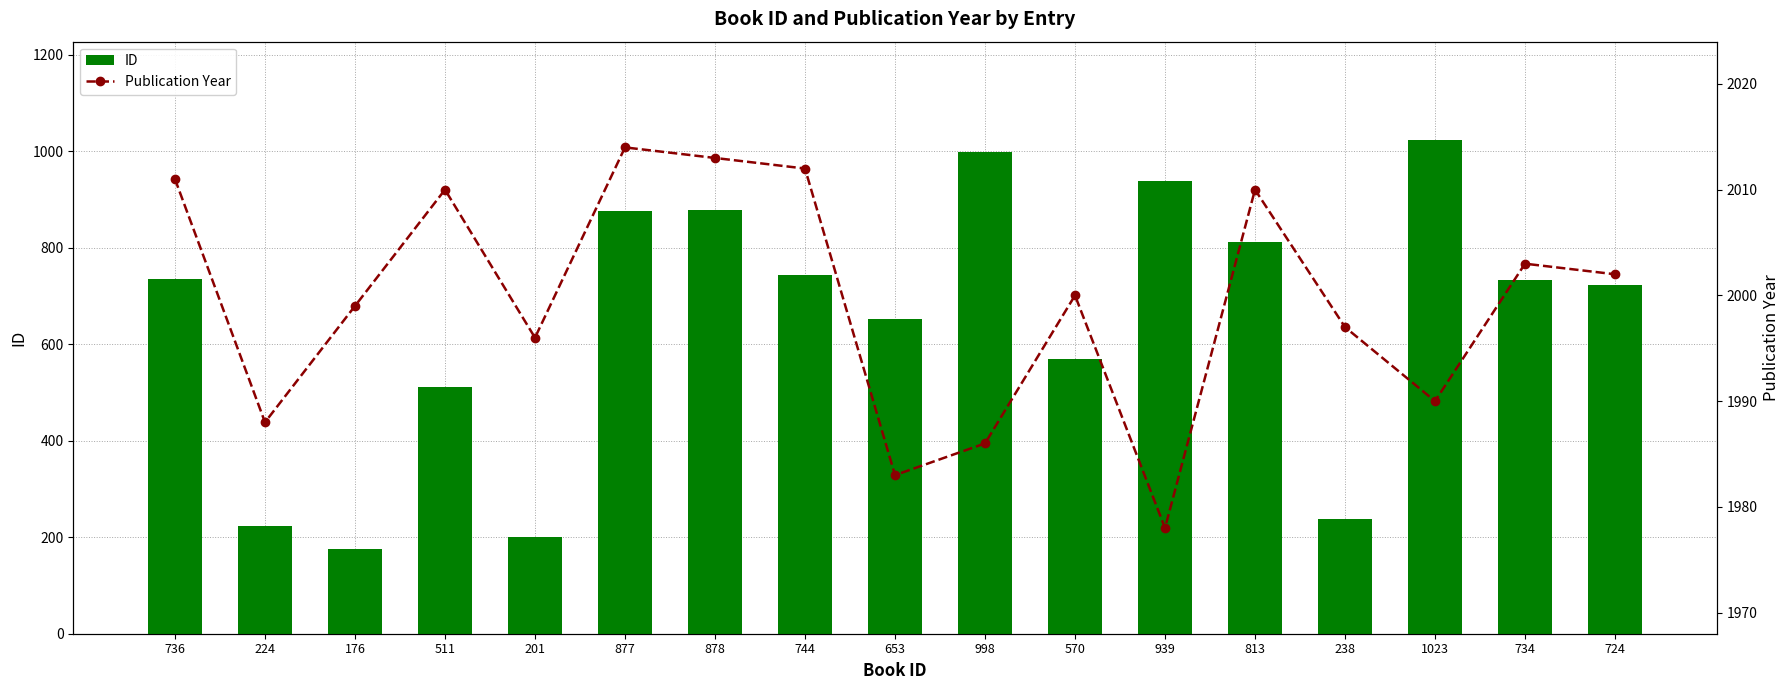

What is the difference between the maximum and minimum values in the ID series?

847